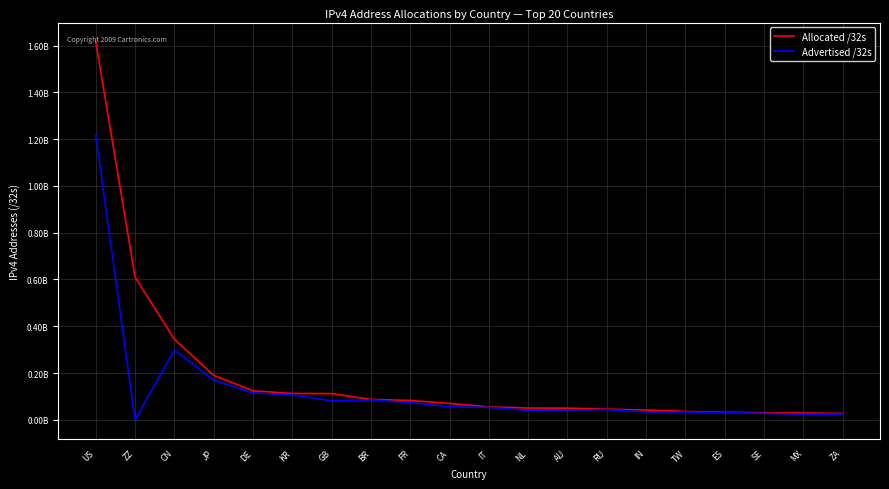

What are all the series names shown in the legend?

Allocated /32s, Advertised /32s